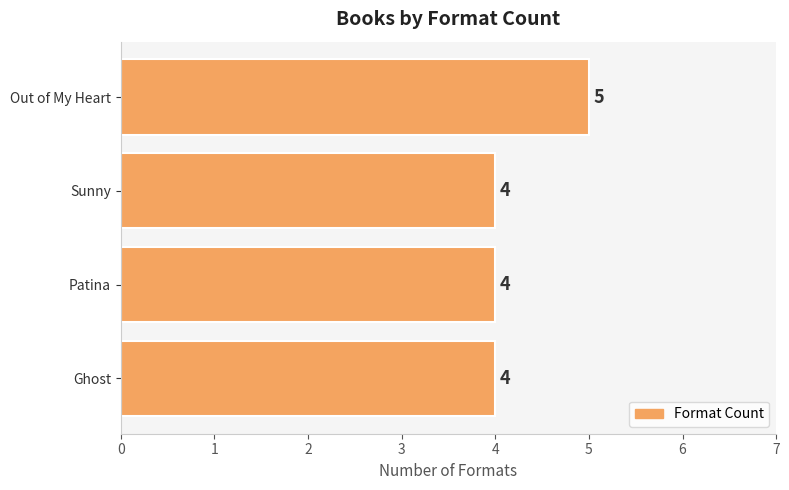

The value at Sunny is 4. True or false?

True